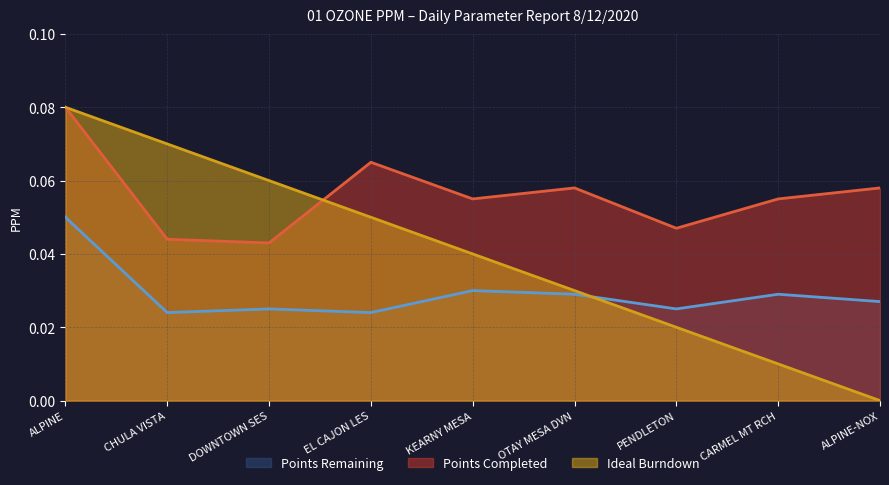

What is the total value across all series at EL CAJON LES?

0.1